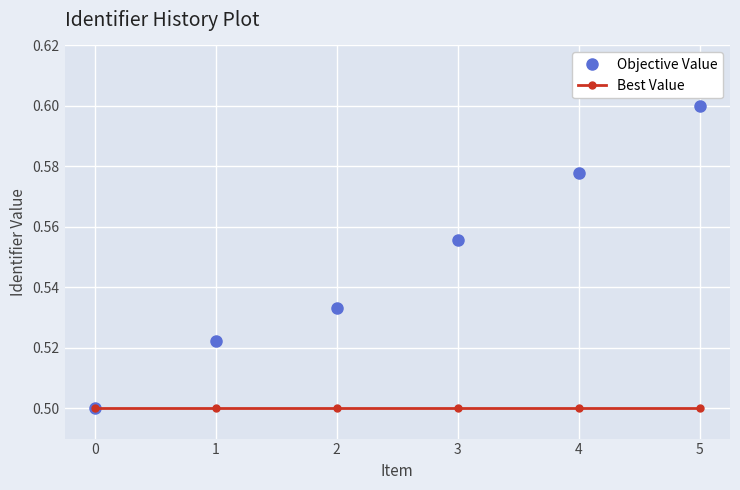

Between 1 and 3, which series saw the biggest shift?

Objective Value